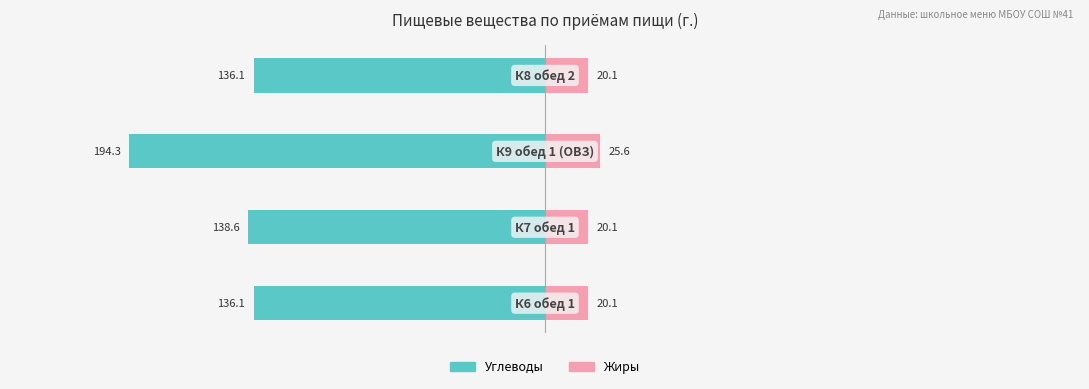

How many bars are there in total?

8